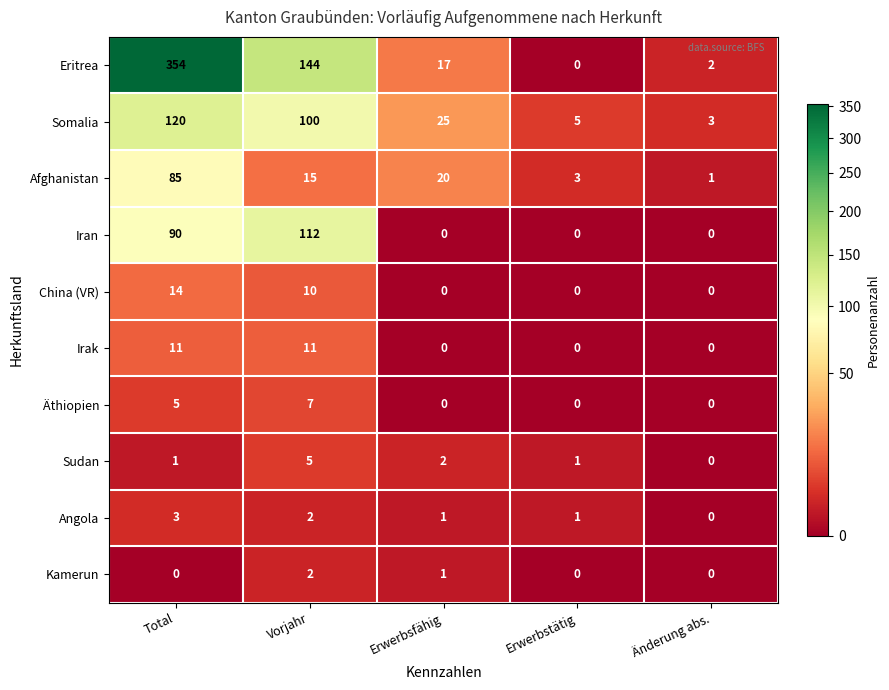

What is the difference between the maximum and second lowest values in the Somalia series?

115